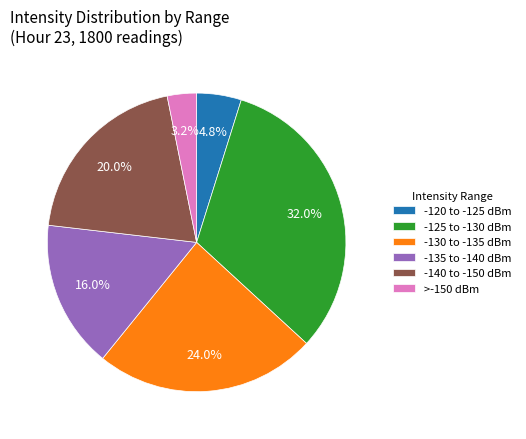

What portion of the pie excludes -120 to -125 dBm?

95.2%